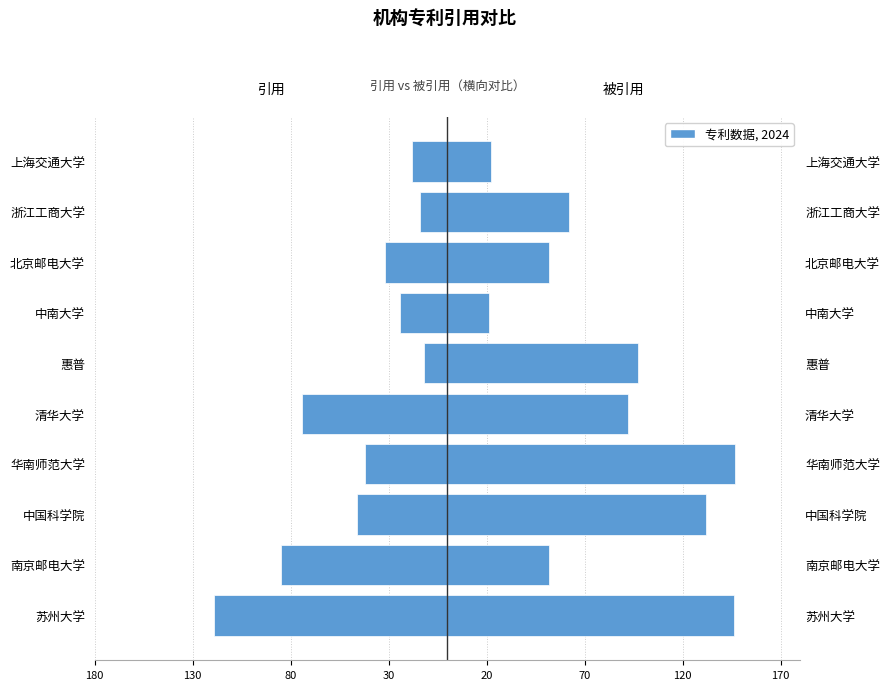

What is the difference between the maximum and minimum values in the 引用 series?

107